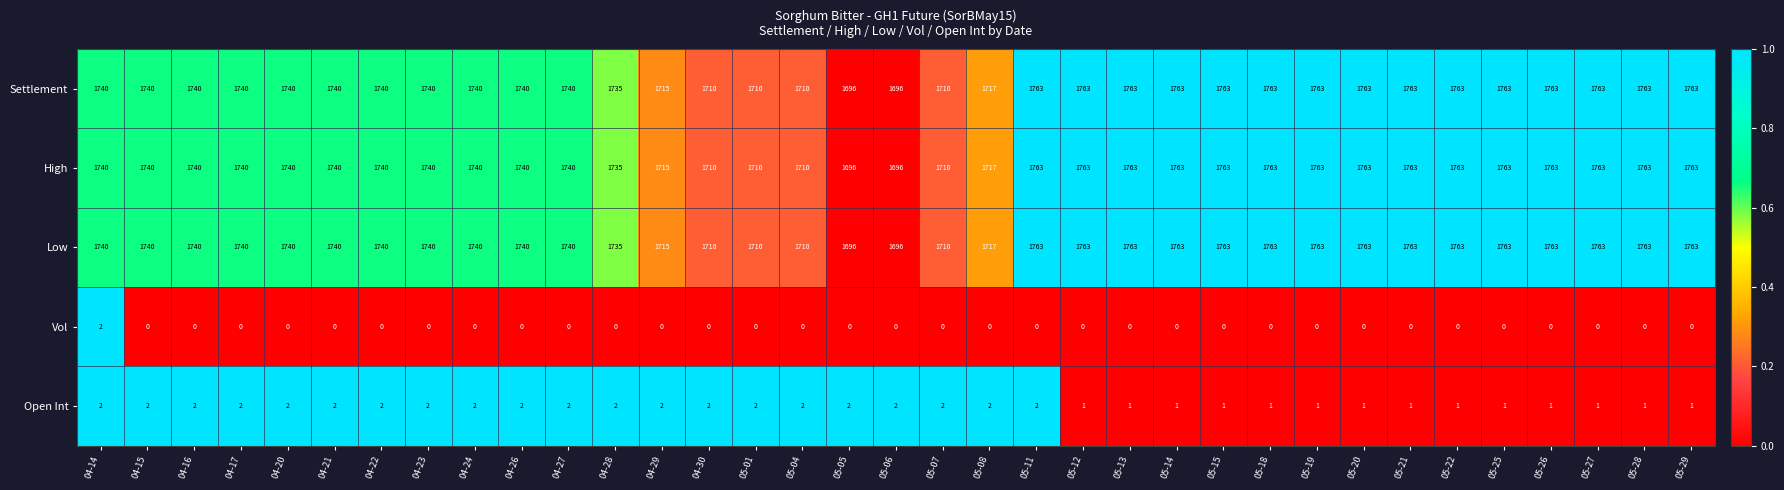

How many data points in Vol are above 0?

1